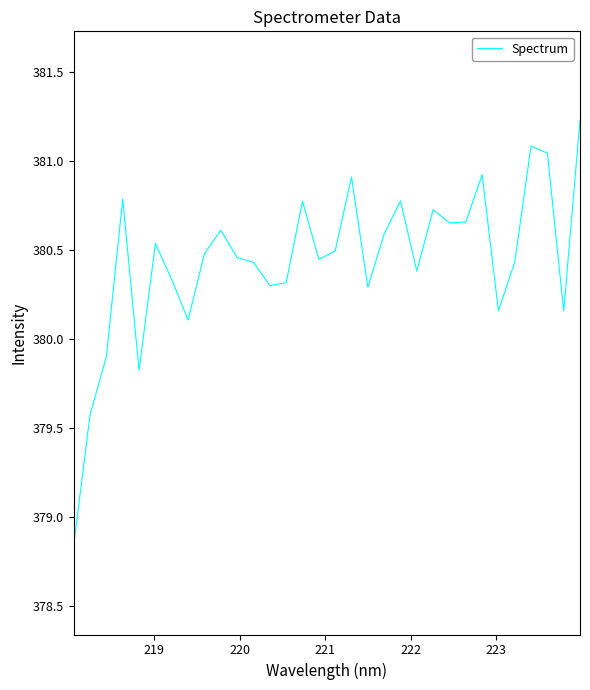

What is the maximum value shown in the chart?

381.2